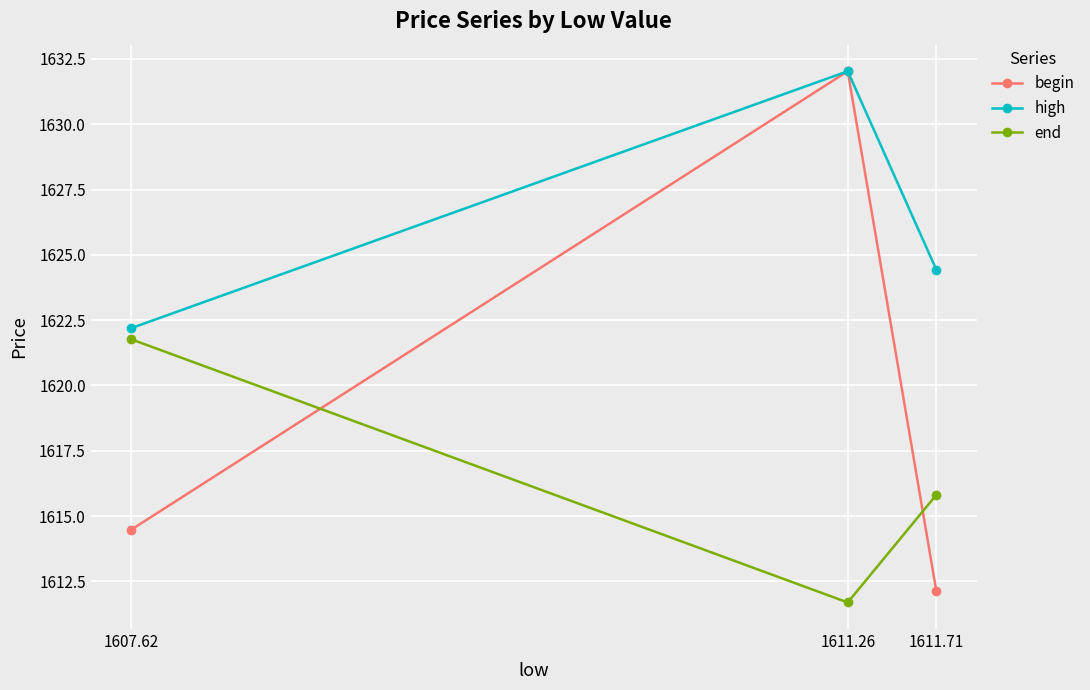

Reading left to right, what are all the values shown in this chart?

begin: 1607.62=1614.5	1611.26=1632.0	1611.71=1612.1
high: 1607.62=1622.2	1611.26=1632.0	1611.71=1624.4
end: 1607.62=1621.8	1611.26=1611.7	1611.71=1615.8